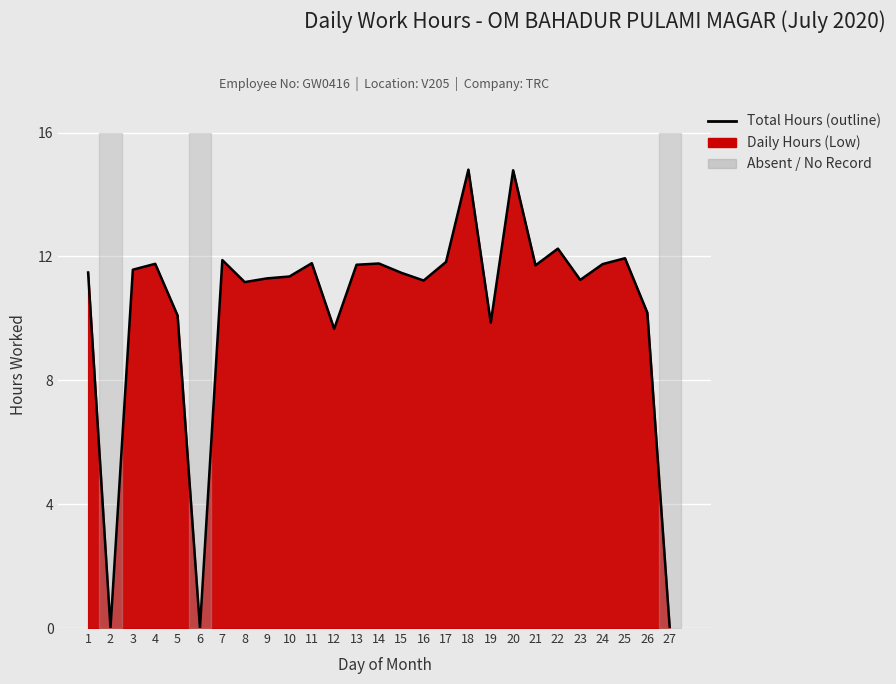

Which category has the highest value across all series?

18